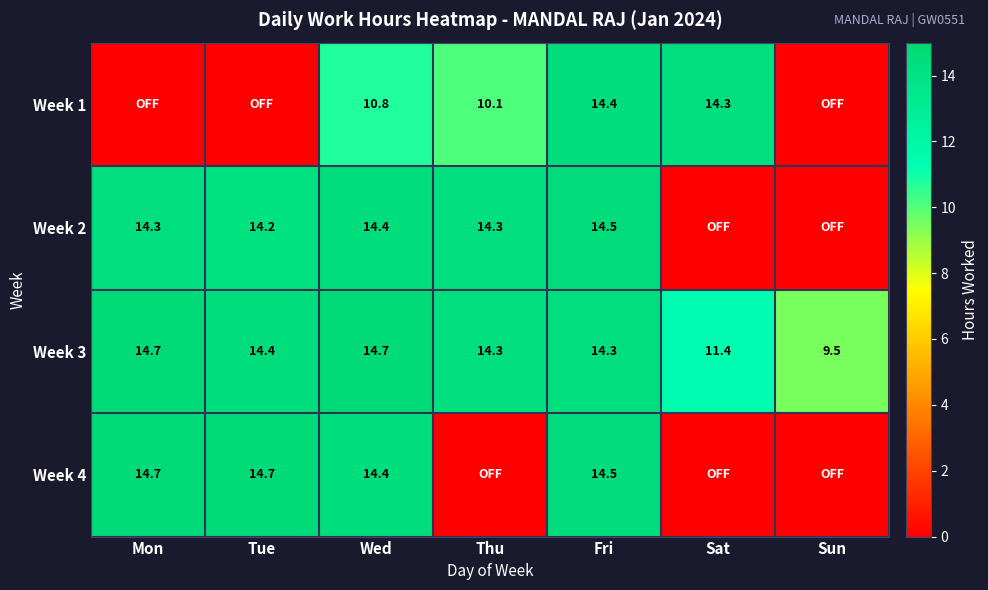

Is it true that Week 1 equals 14.3 at Sat?

True